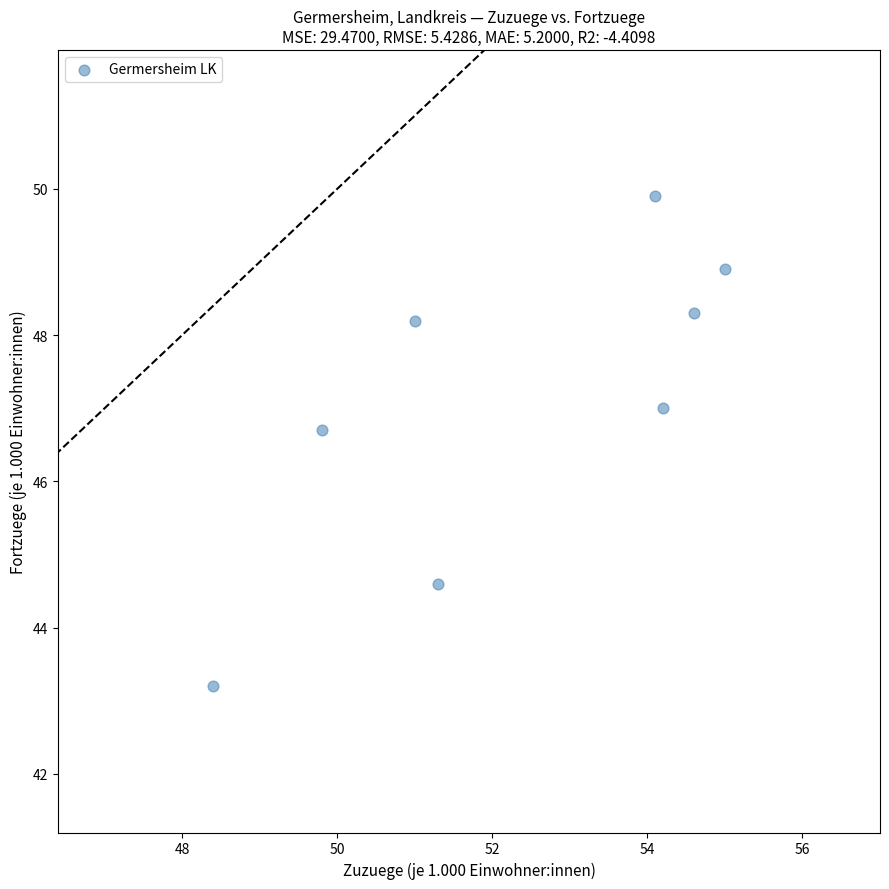

What Y value in the scatter plot is closest to 46?

46.7